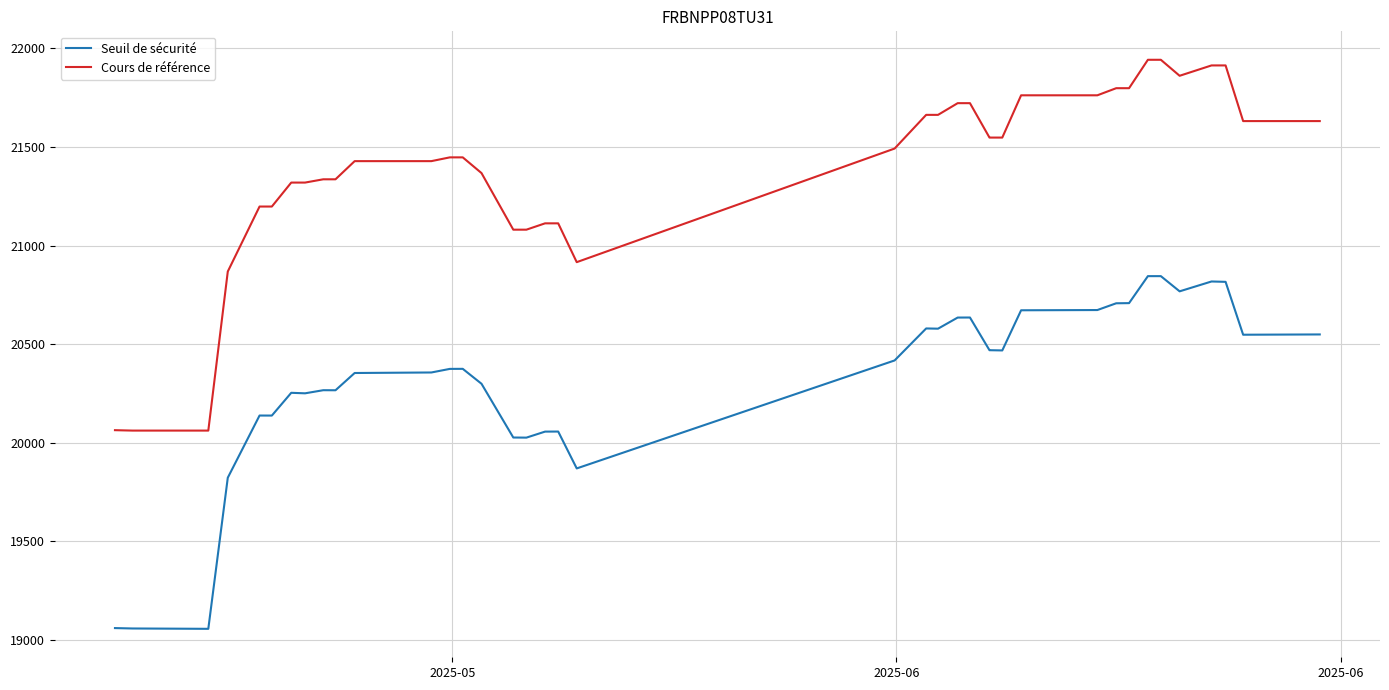

True or false: Cours de référence and Seuil de sécurité intersect in this chart.

False